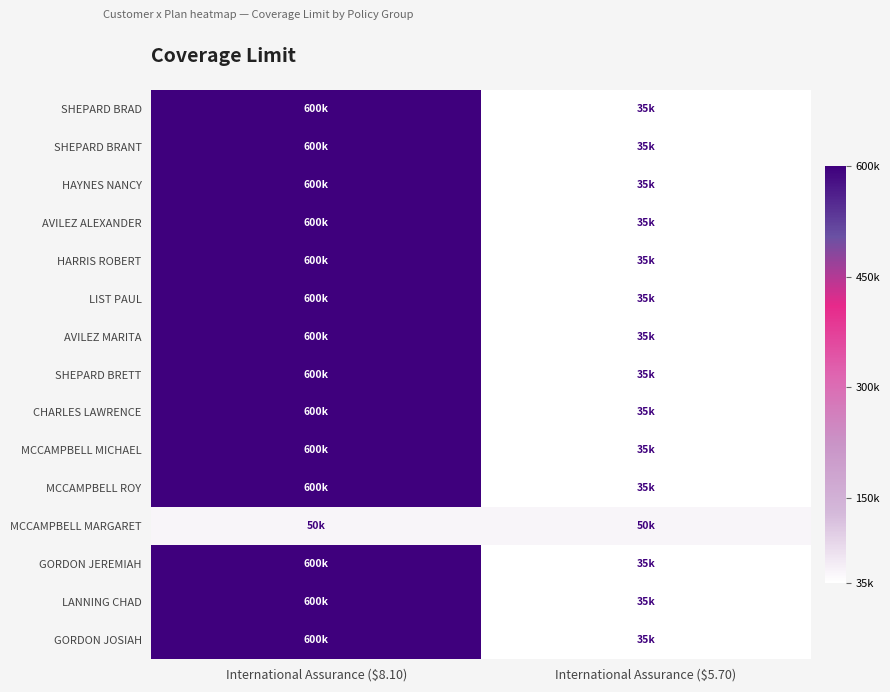

Reading left to right, what are all the values shown in this chart?

SHEPARD BRAD: International Assurance ($8.10)=600000	International Assurance ($5.70)=35000
SHEPARD BRANT: International Assurance ($8.10)=600000	International Assurance ($5.70)=35000
HAYNES NANCY: International Assurance ($8.10)=600000	International Assurance ($5.70)=35000
AVILEZ ALEXANDER: International Assurance ($8.10)=600000	International Assurance ($5.70)=35000
HARRIS ROBERT: International Assurance ($8.10)=600000	International Assurance ($5.70)=35000
LIST PAUL: International Assurance ($8.10)=600000	International Assurance ($5.70)=35000
AVILEZ MARITA: International Assurance ($8.10)=600000	International Assurance ($5.70)=35000
SHEPARD BRETT: International Assurance ($8.10)=600000	International Assurance ($5.70)=35000
CHARLES LAWRENCE: International Assurance ($8.10)=600000	International Assurance ($5.70)=35000
MCCAMPBELL MICHAEL: International Assurance ($8.10)=600000	International Assurance ($5.70)=35000
MCCAMPBELL ROY: International Assurance ($8.10)=600000	International Assurance ($5.70)=35000
MCCAMPBELL MARGARET: International Assurance ($8.10)=50000	International Assurance ($5.70)=50000
GORDON JEREMIAH: International Assurance ($8.10)=600000	International Assurance ($5.70)=35000
LANNING CHAD: International Assurance ($8.10)=600000	International Assurance ($5.70)=35000
GORDON JOSIAH: International Assurance ($8.10)=600000	International Assurance ($5.70)=35000